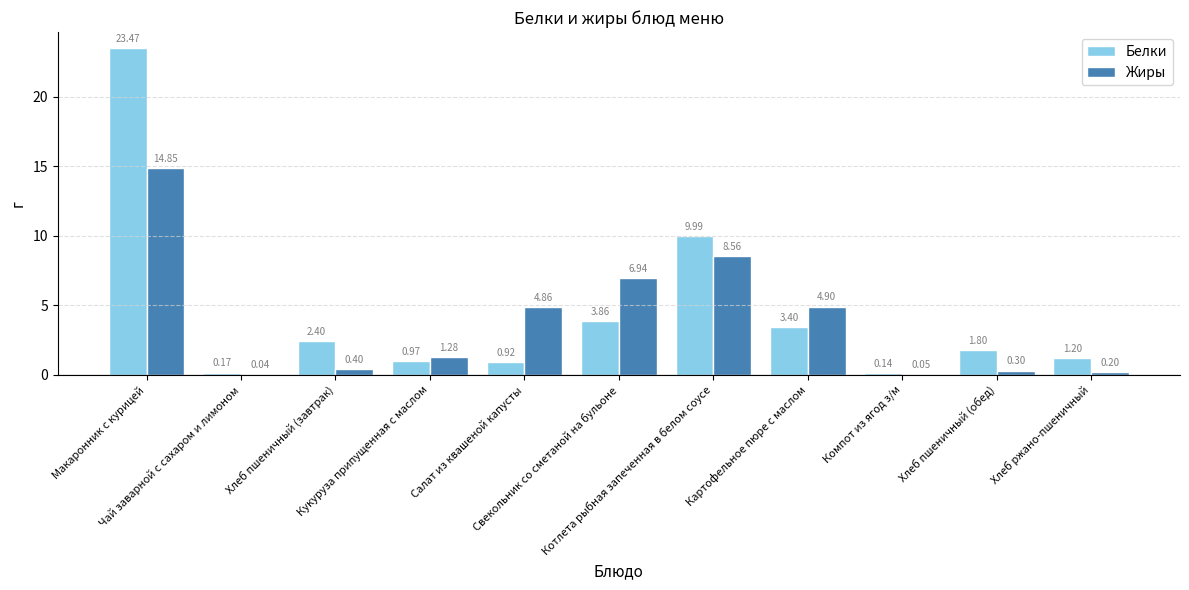

What is the sum of the Жиры values at Хлеб ржано-пшеничный and Хлеб пшеничный (завтрак)?

0.6